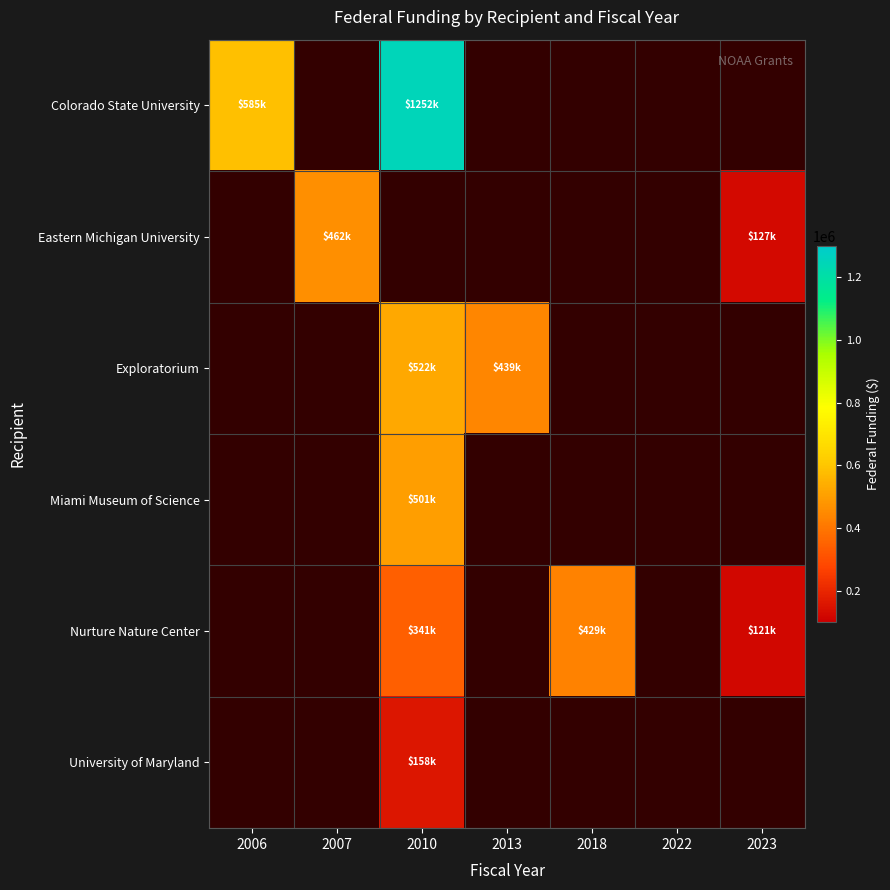

At which label is Colorado State University closest to 918698?

2006